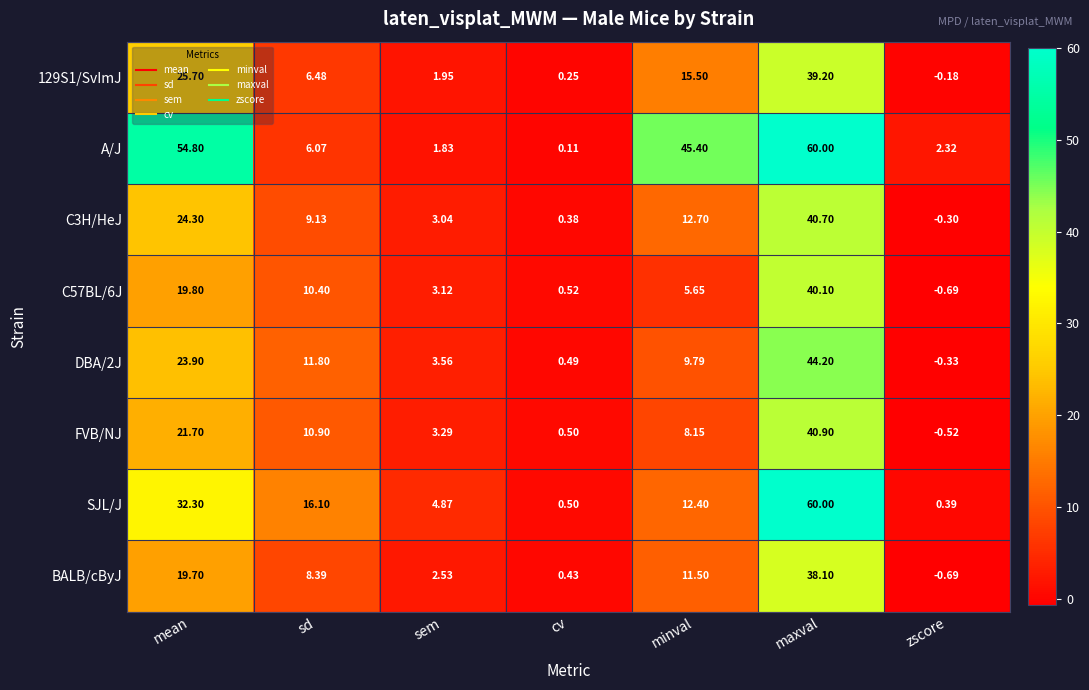

Which series has the largest range (max minus min)?

A/J